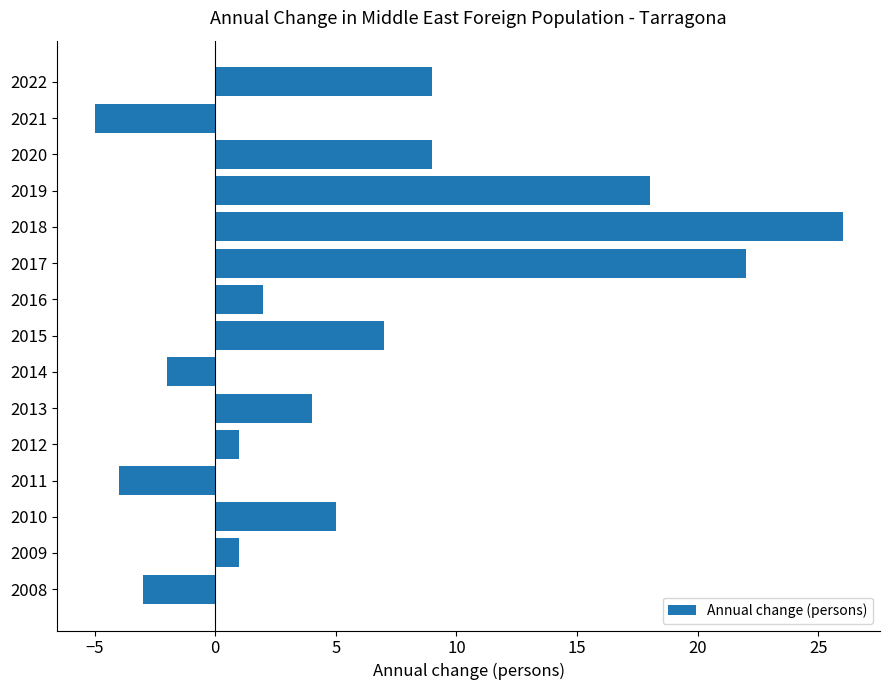

Which label corresponds to the smallest value in the chart?

2021